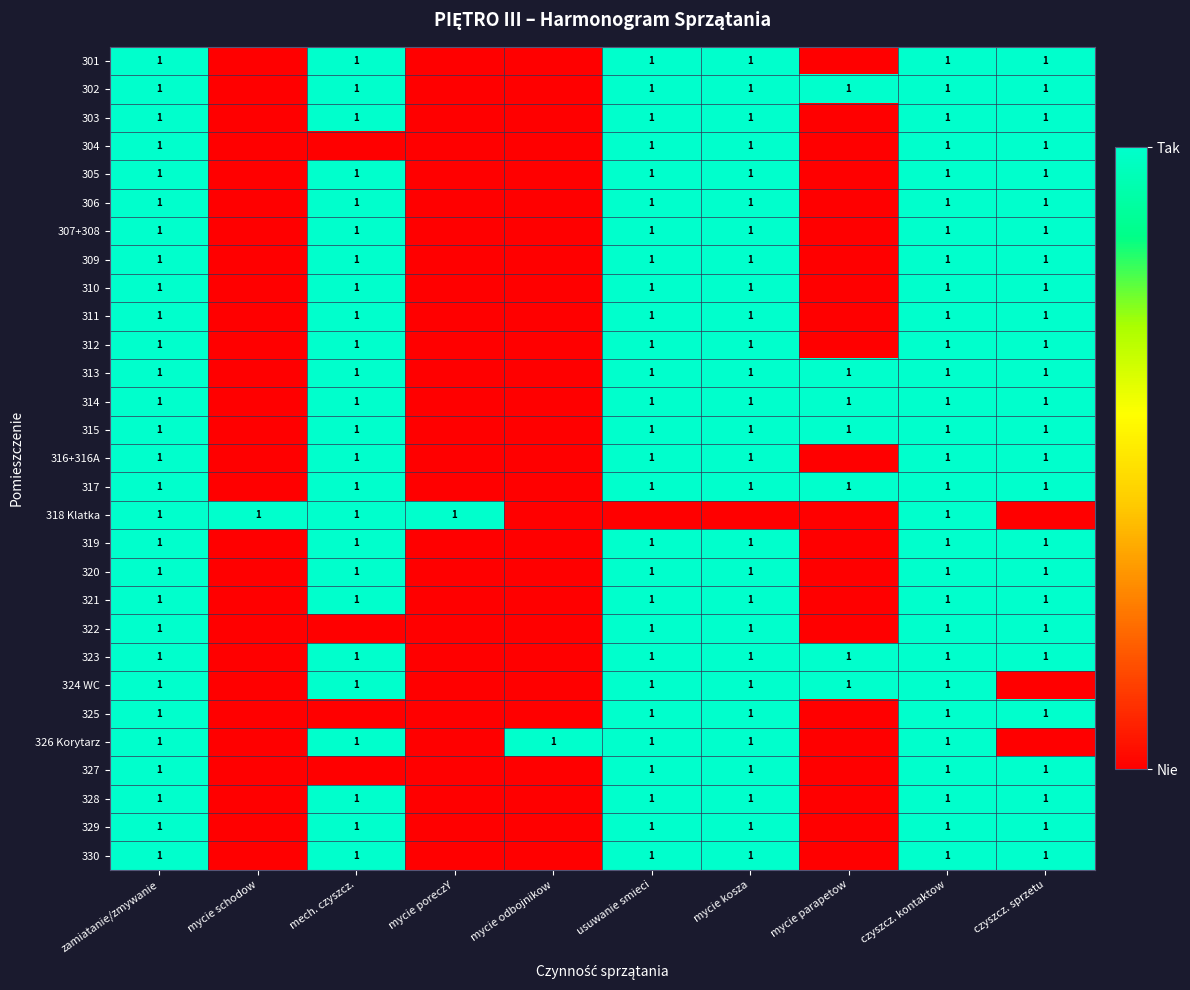

The 311 series shows 1 at zamiatanie/zmywanie. True or false?

True